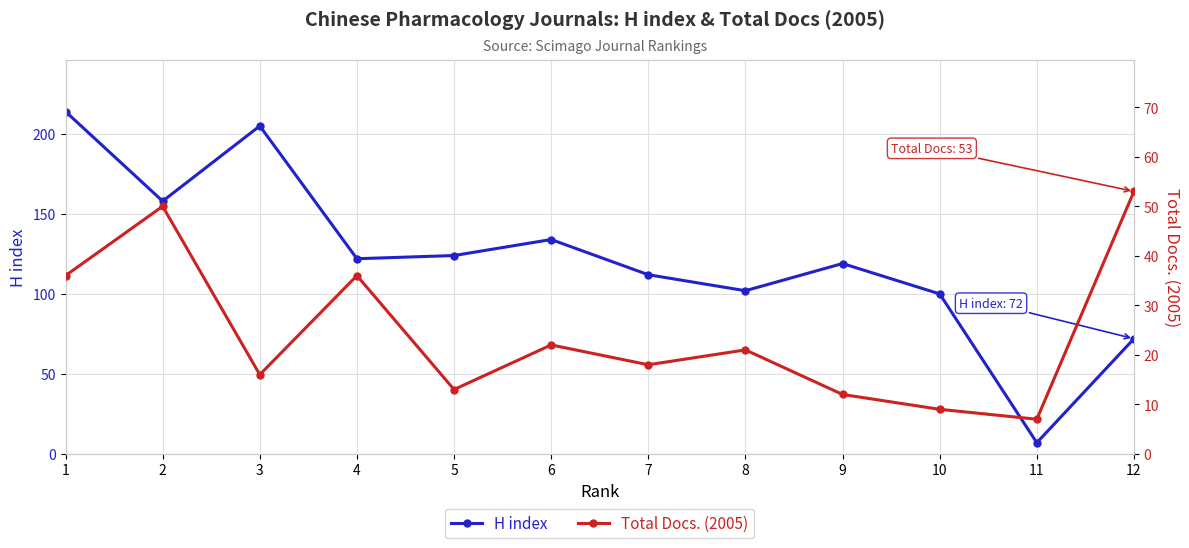

Reading right to left, list all the values displayed in this chart.

H index: 12=72	11=7	10=100	9=119	8=102	7=112	6=134	5=124	4=122	3=205	2=158	1=214
Total Docs. (2005): 12=53	11=7	10=9	9=12	8=21	7=18	6=22	5=13	4=36	3=16	2=50	1=36